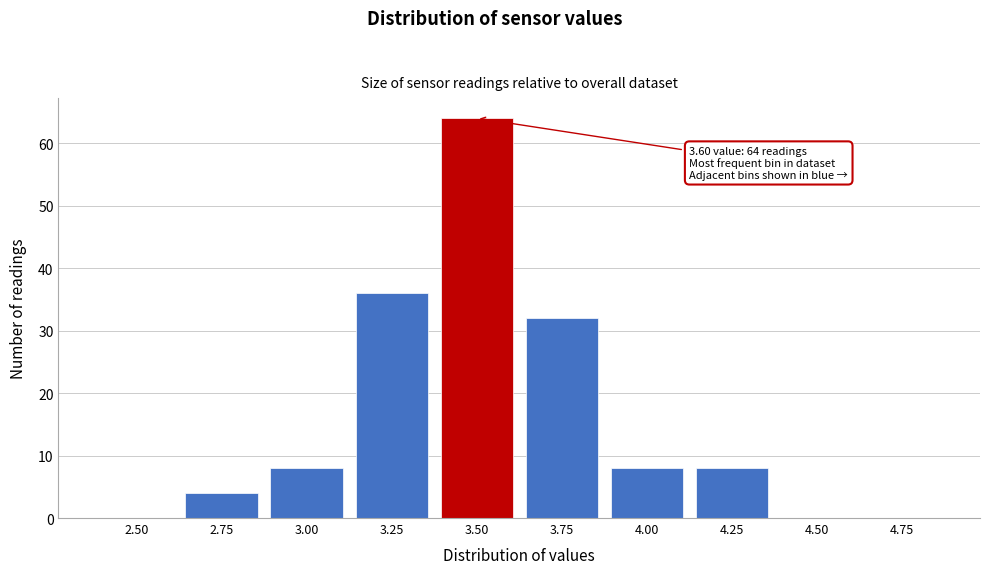

Reading left to right, list all the values displayed in this chart.

2.50=0	2.75=4	3.00=8	3.25=36	3.50=64	3.75=32	4.00=8	4.25=8	4.50=0	4.75=0